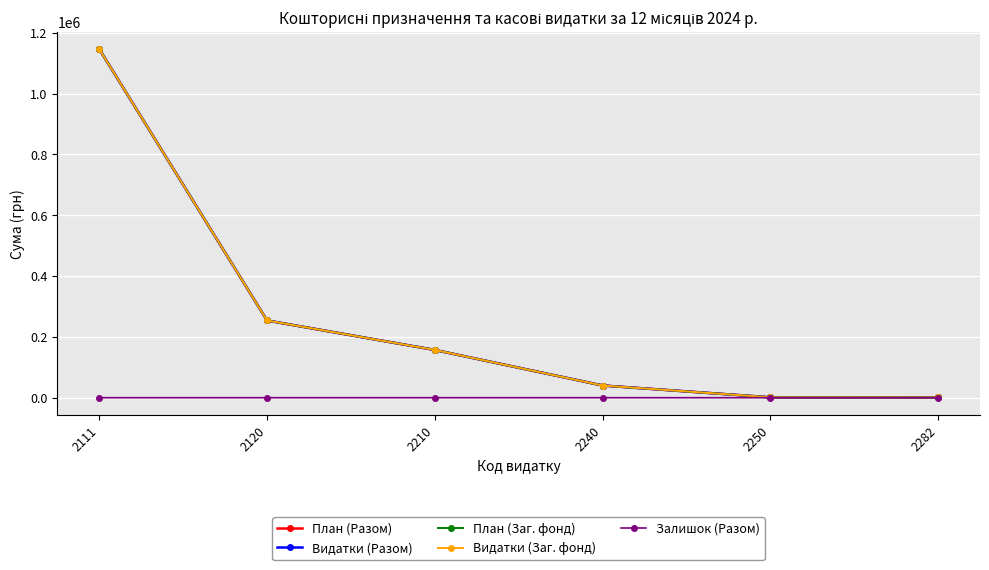

True or false: План (Заг. фонд) and Видатки (Разом) cross at least once.

False